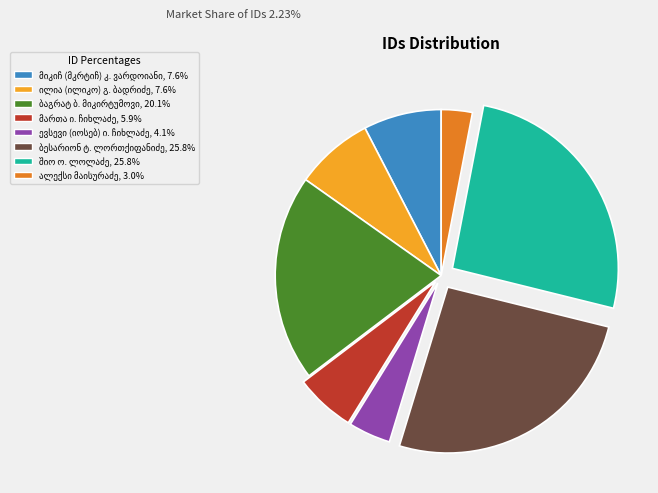

Does any single category account for the majority?

No